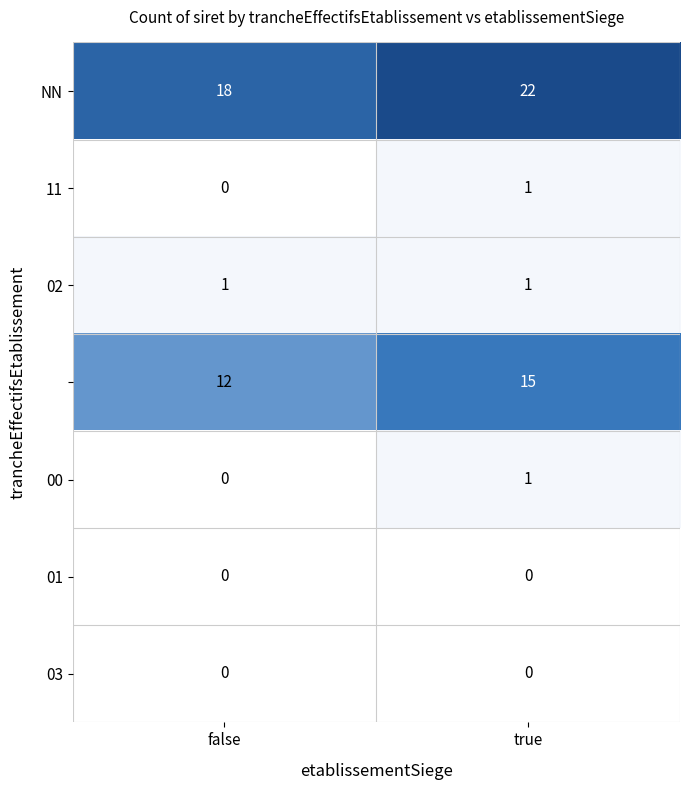

What is the difference between the highest and lowest values at false?

18